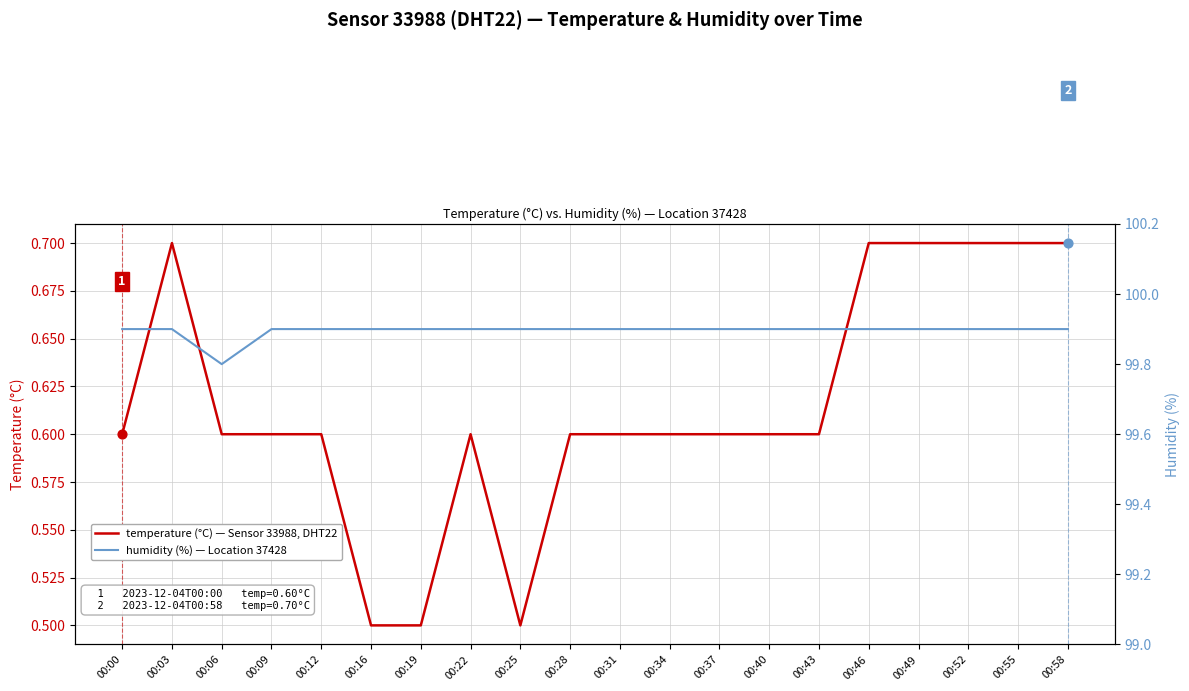

At how many categories does at least one series exceed 40?

20